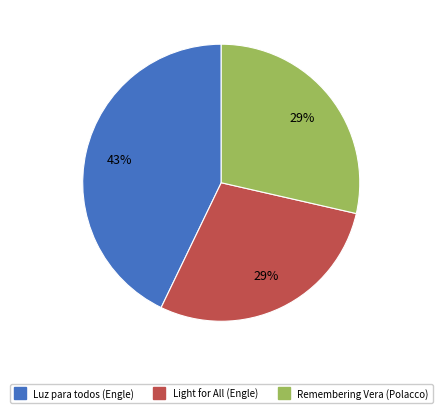

To the nearest percent, what is the difference between the largest and smallest slice percentages?

14%